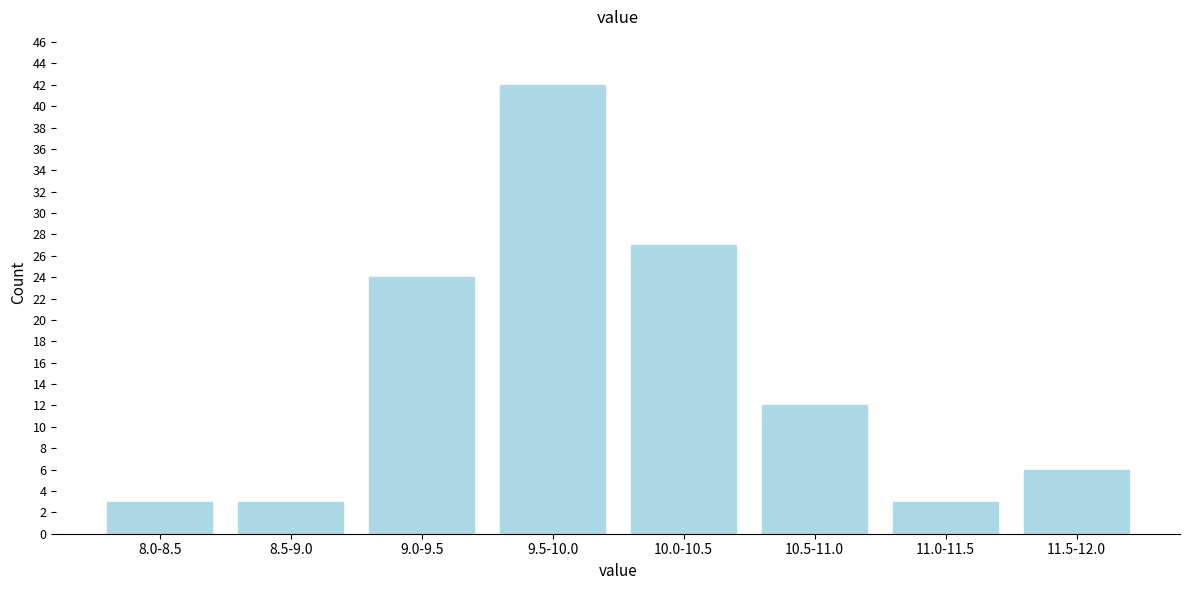

Reading left to right, list all the values displayed in this chart.

8.0-8.5=3	8.5-9.0=3	9.0-9.5=24	9.5-10.0=42	10.0-10.5=27	10.5-11.0=12	11.0-11.5=3	11.5-12.0=6